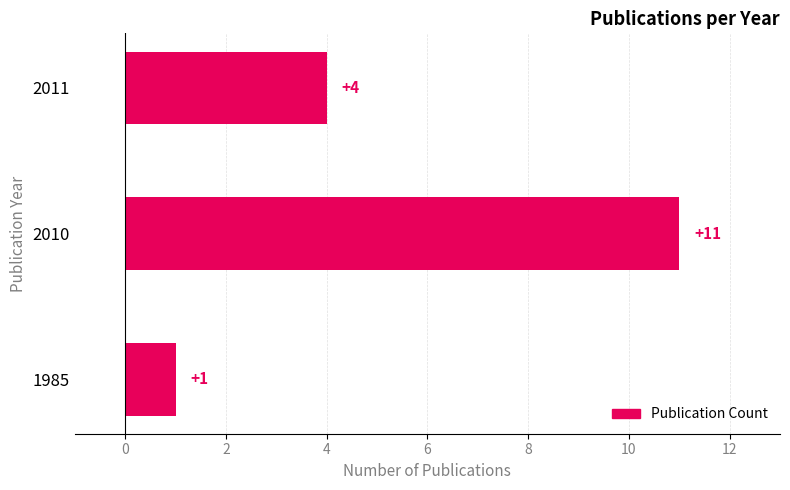

What is the sum of all values?

16